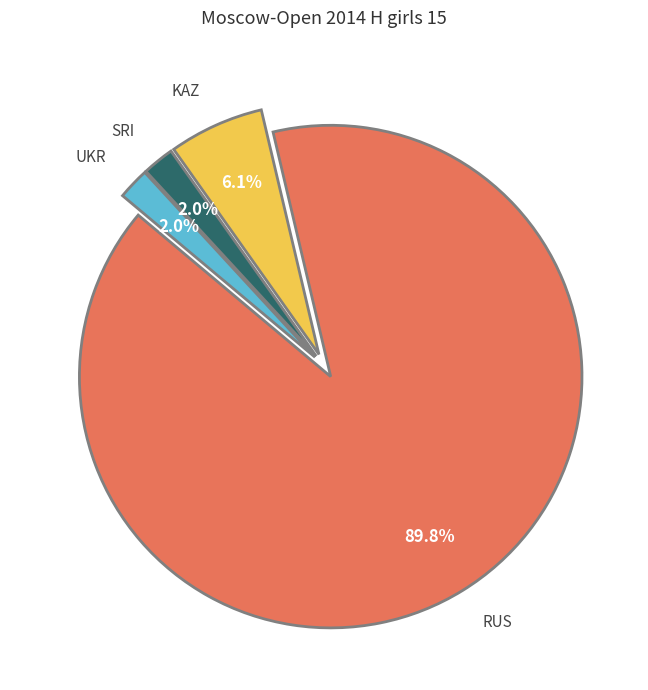

Which category has the biggest portion of the pie?

RUS